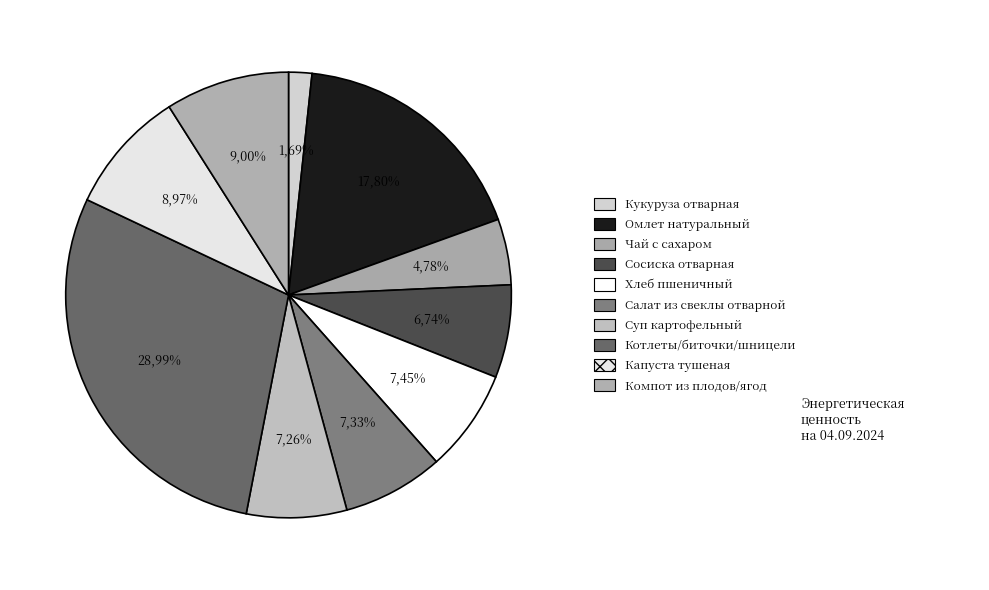

Which category has the biggest portion of the pie?

Котлеты/биточки/шницели